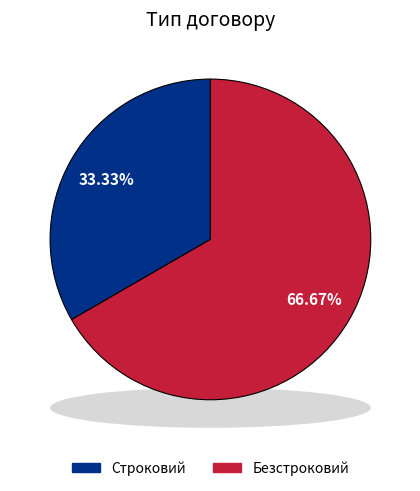

How many slices are in this pie chart?

2